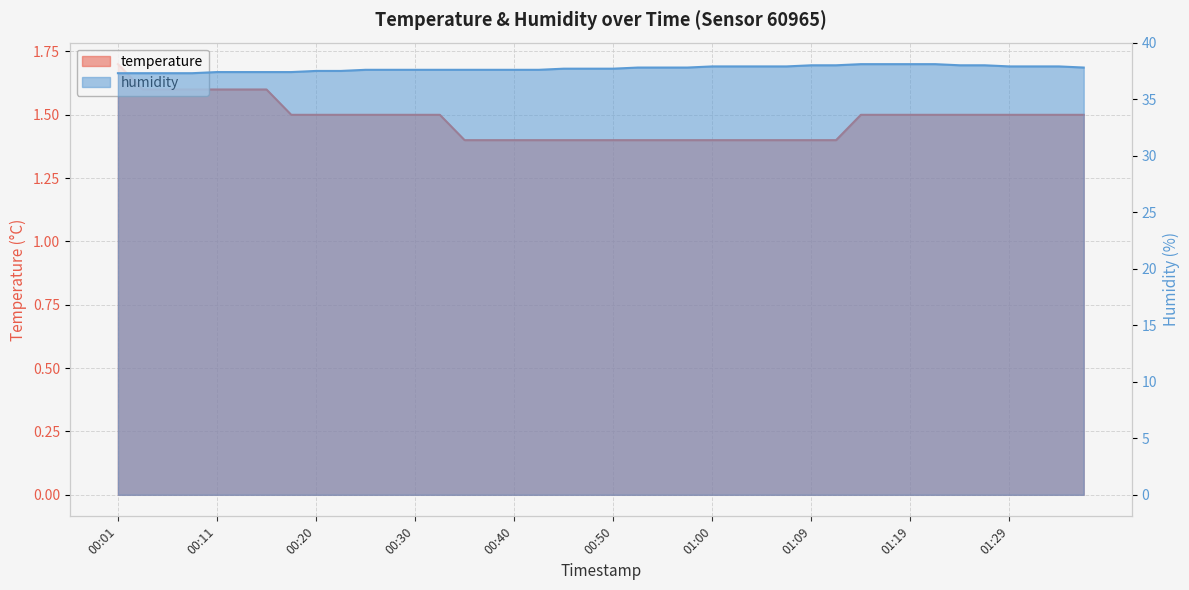

What is the average value of the temperature series?

1.5